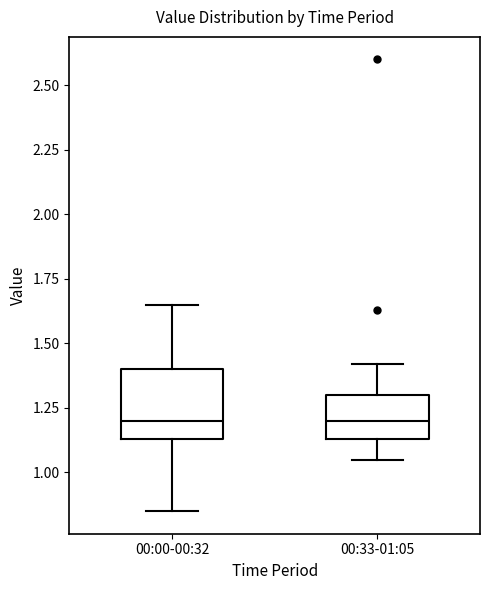

Which box is the tallest, from its lower edge to its upper edge?

00:00-00:32